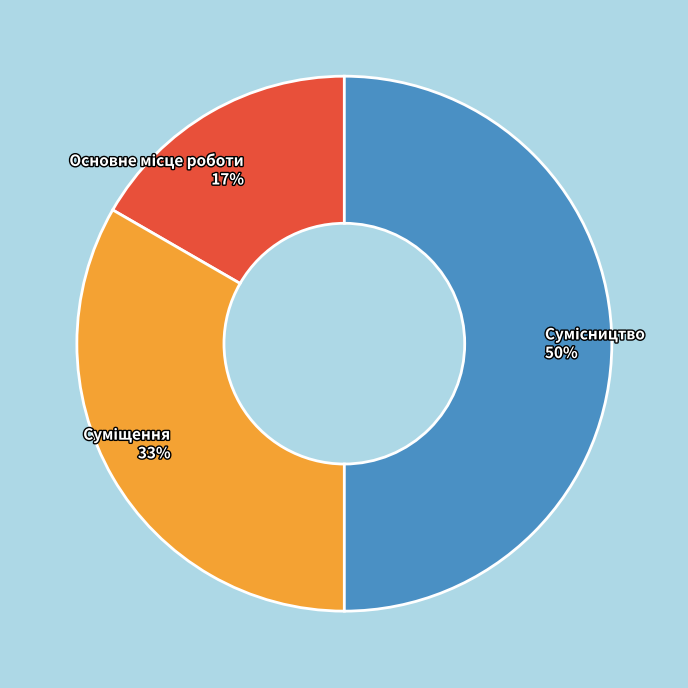

To the nearest percent, what is the difference between the largest and smallest slice percentages?

33%